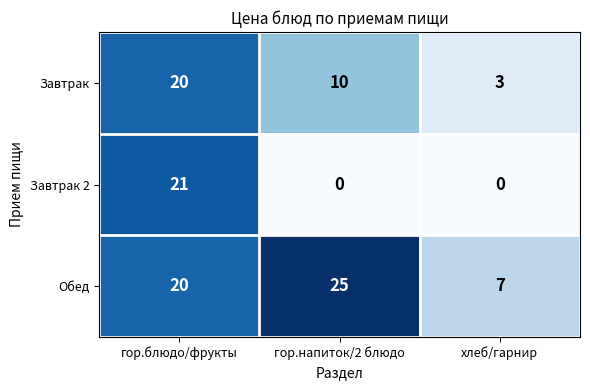

Which series has the largest range (max minus min)?

Завтрак 2